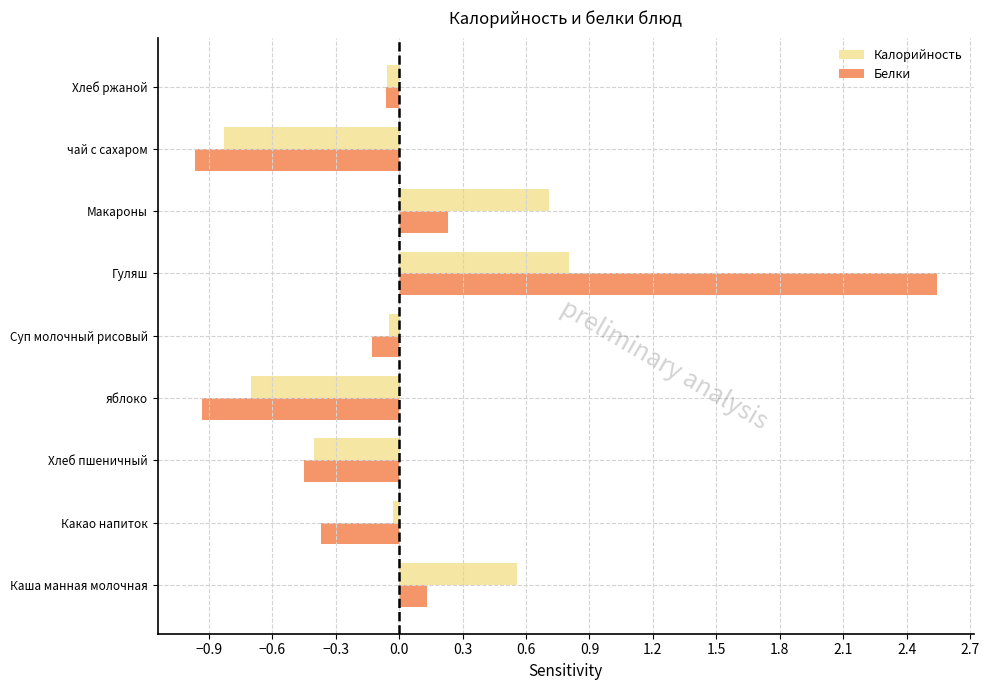

What is the approximate value of Белки at яблоко?

-0.9